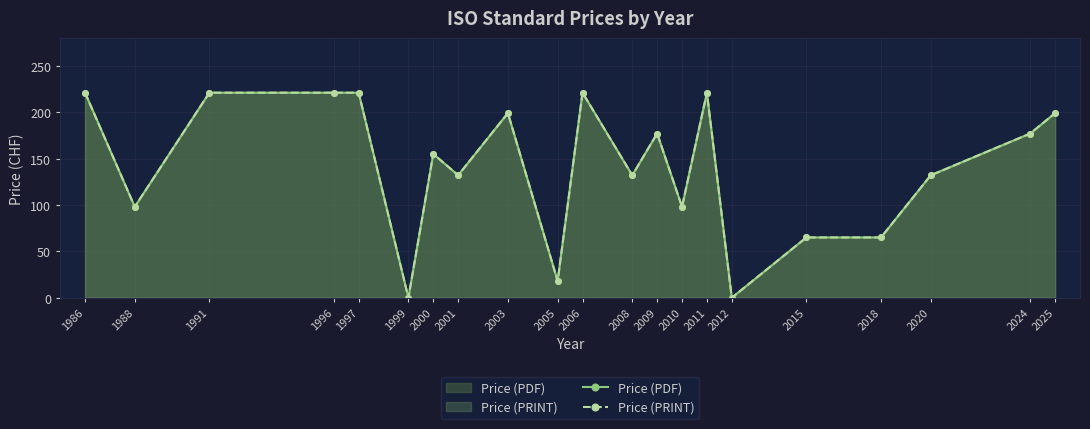

What is the maximum value for Price (PDF)?

221